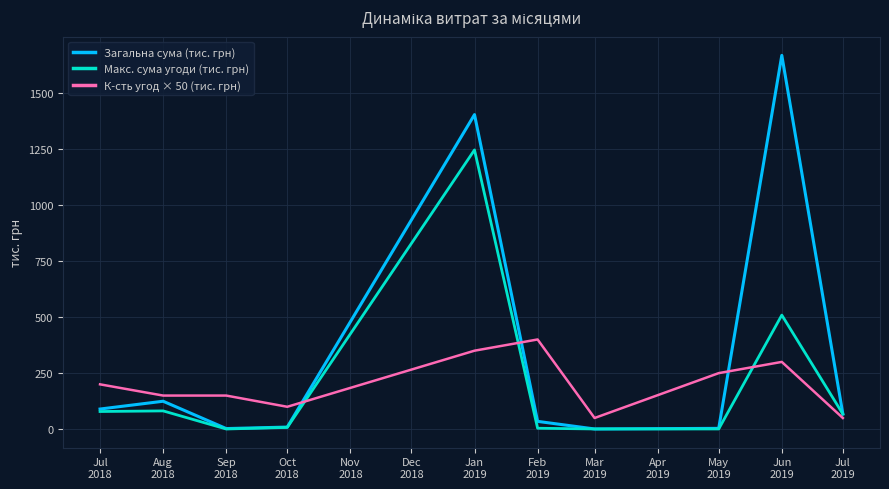

At which category is the sum across all series the highest?

Jan
2019